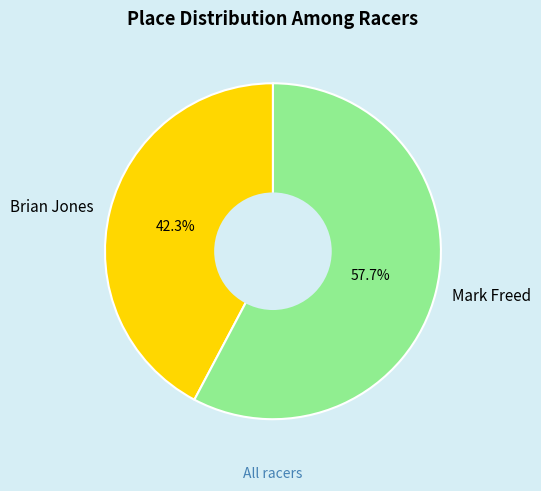

Does Mark Freed represent more than half of the total?

Yes